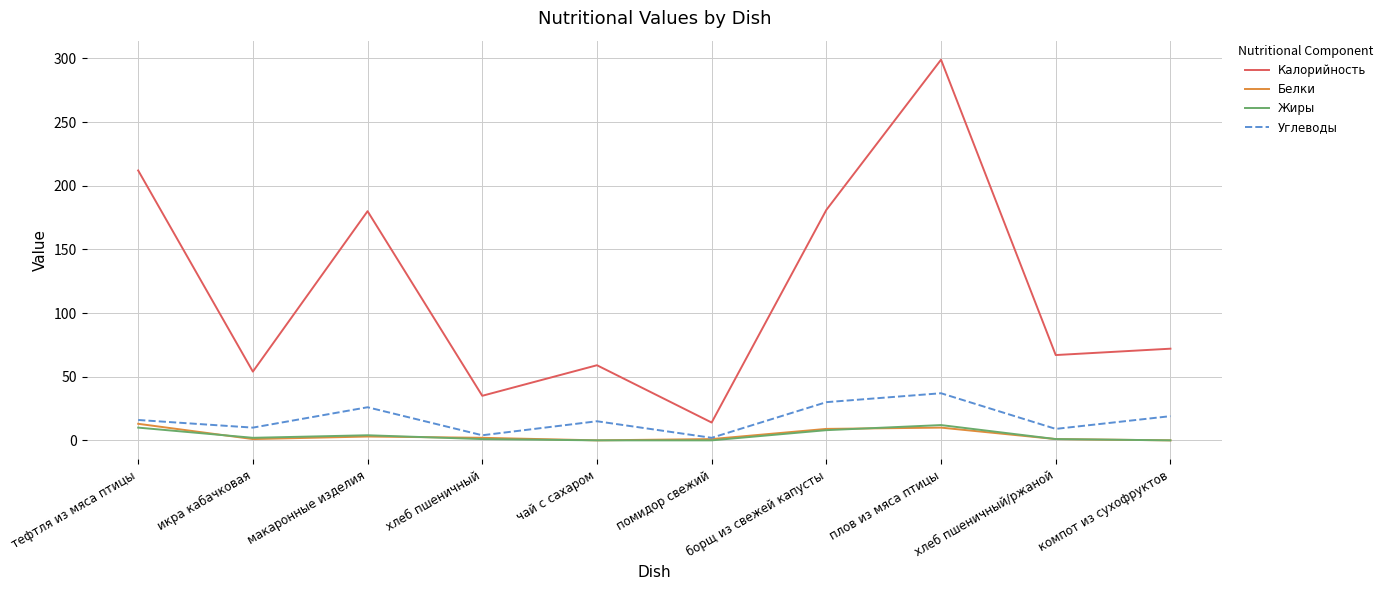

What is the total value across all series at компот из сухофруктов?

91